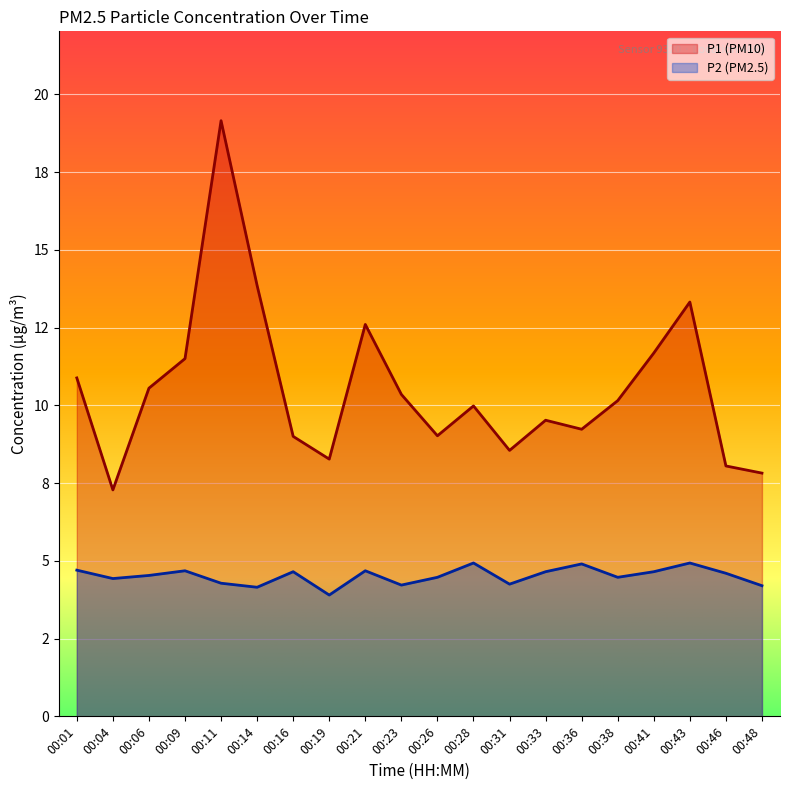

What is the smallest value displayed?

3.9